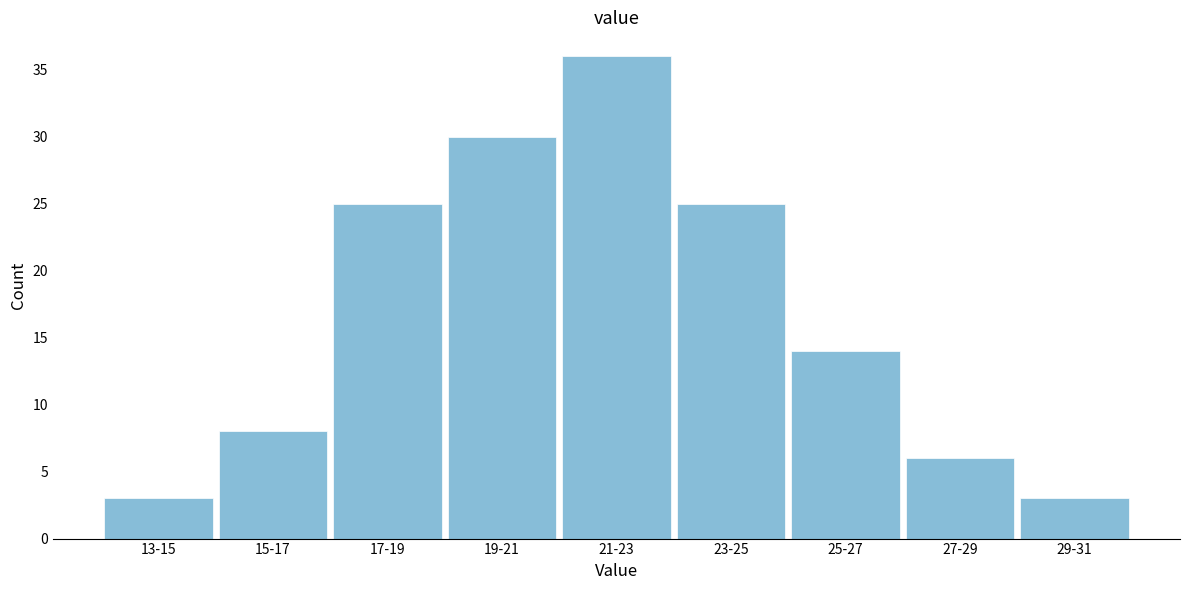

Reading right to left, extract all data points from this chart.

29-31=3	27-29=6	25-27=14	23-25=25	21-23=36	19-21=30	17-19=25	15-17=8	13-15=3